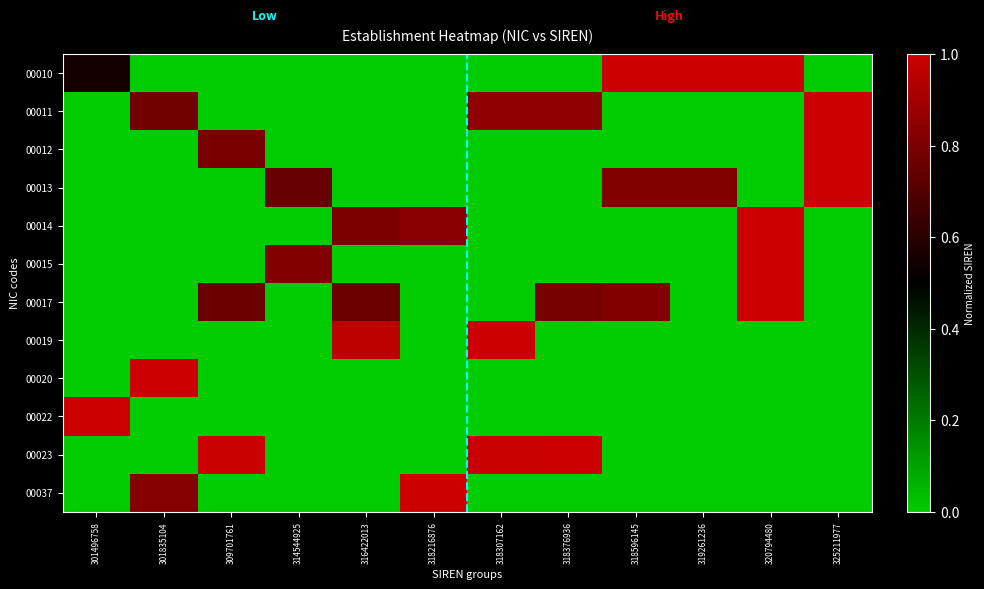

Which has a higher value, 309701761 or 318376936?

309701761